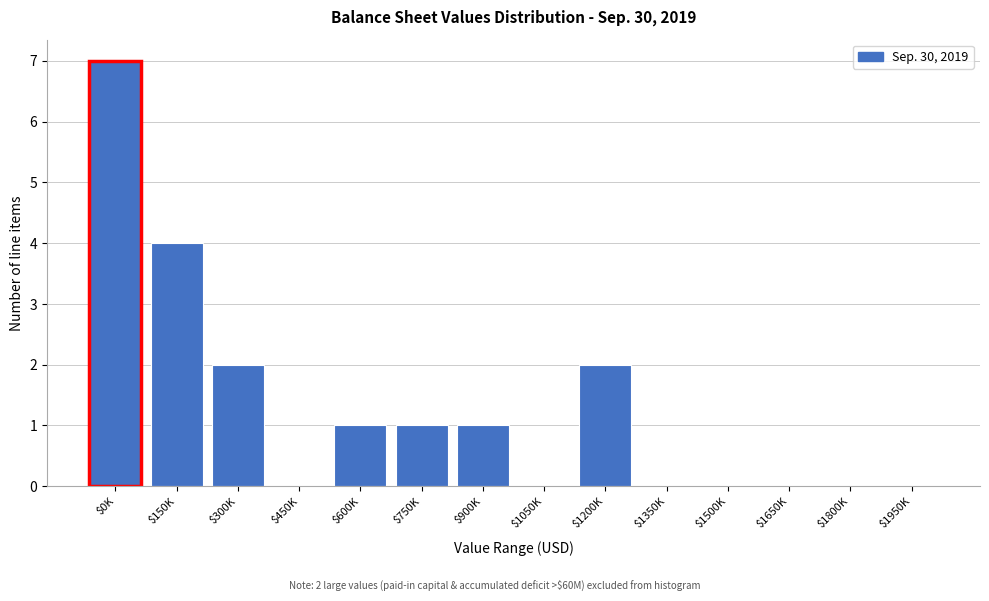

True or false: the data shows 5 at $1950K.

False